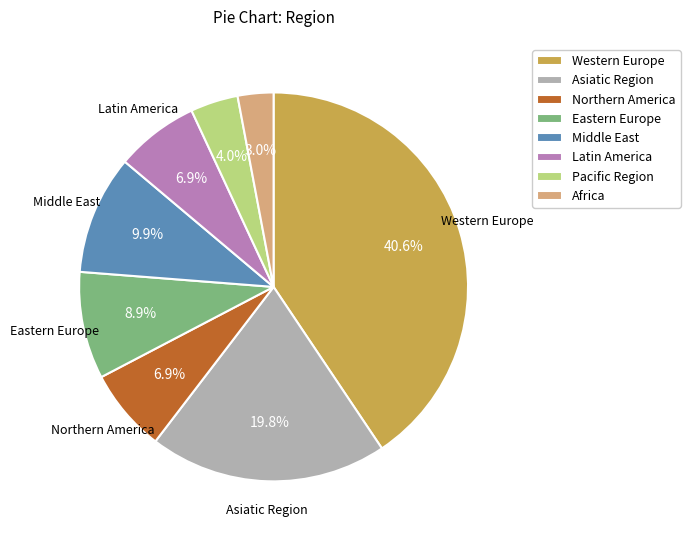

How many segments does this pie chart have?

8